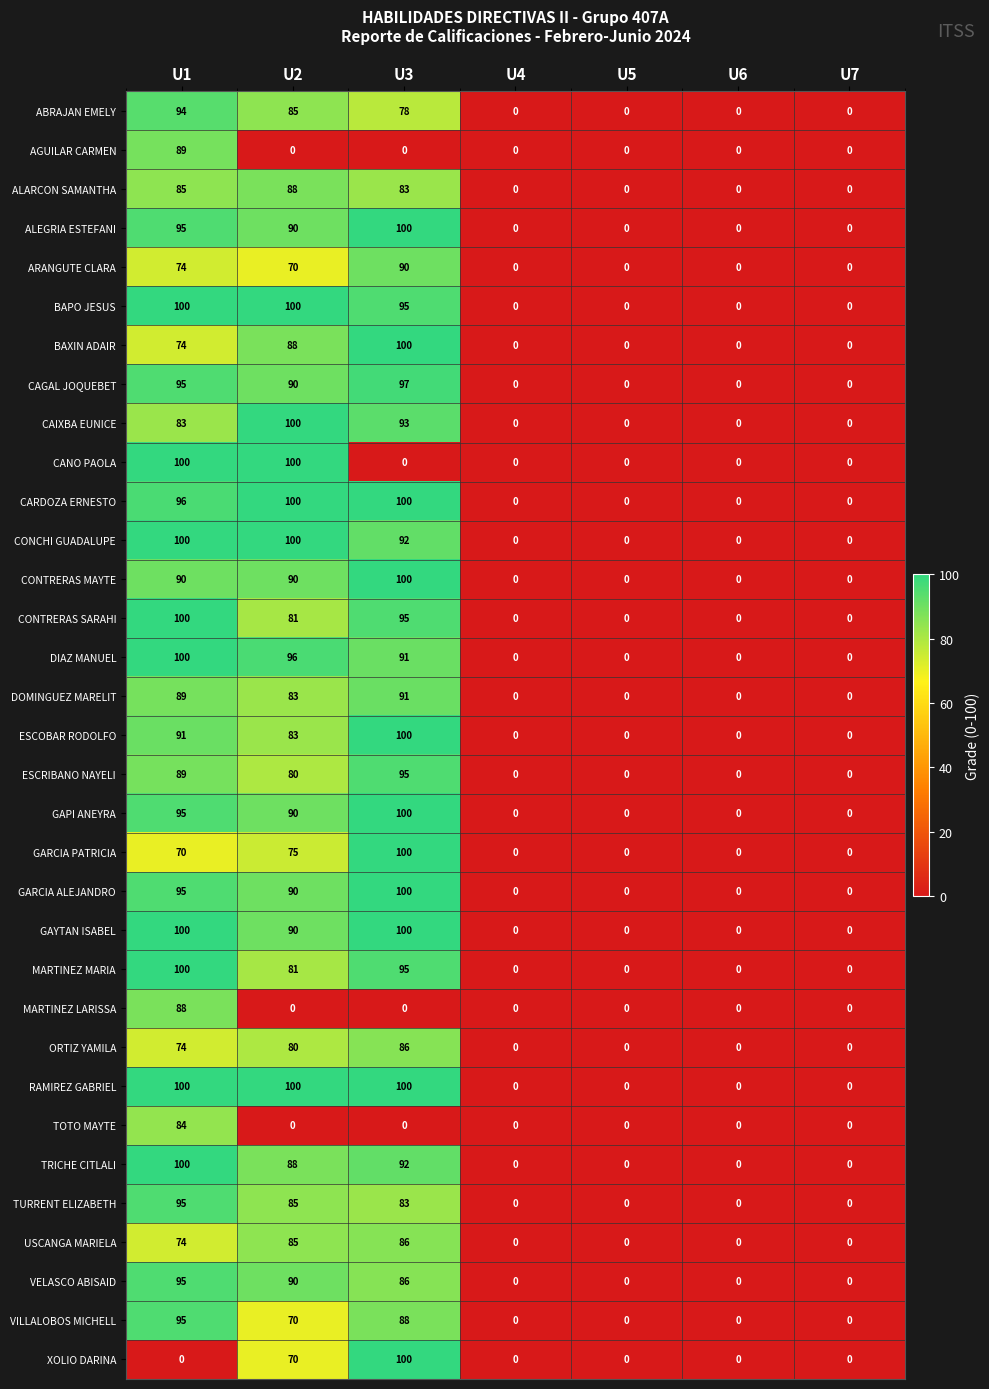

At which label is BAXIN ADAIR closest to 50?

U1